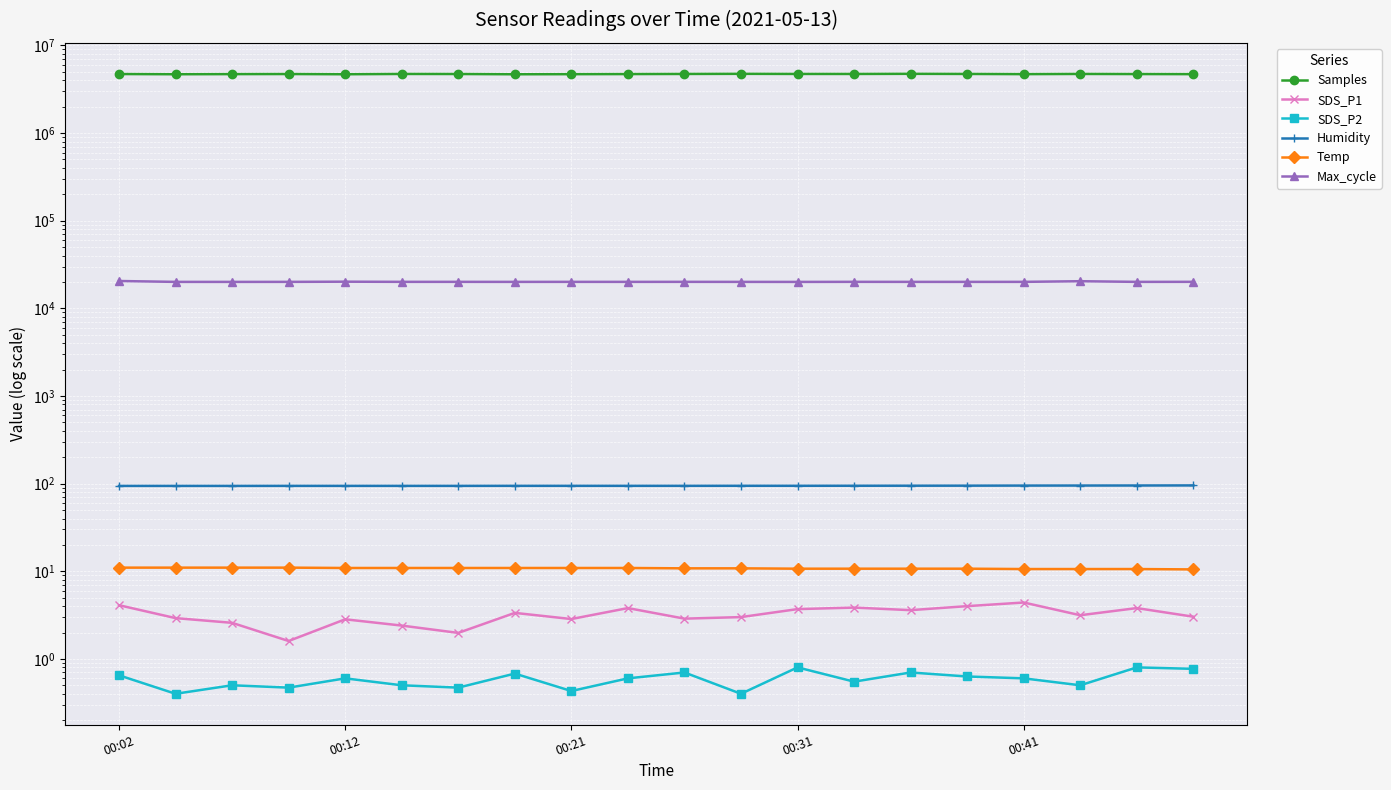

Where does the SDS_P1 series first go above 3?

00:02